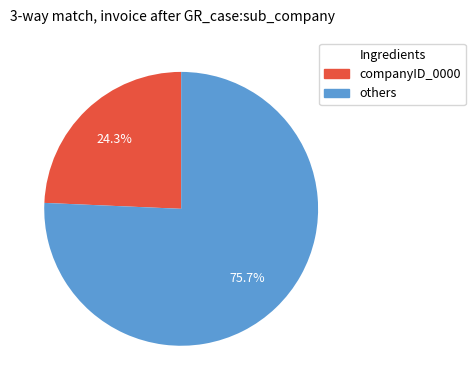

Does any single category account for the majority?

Yes